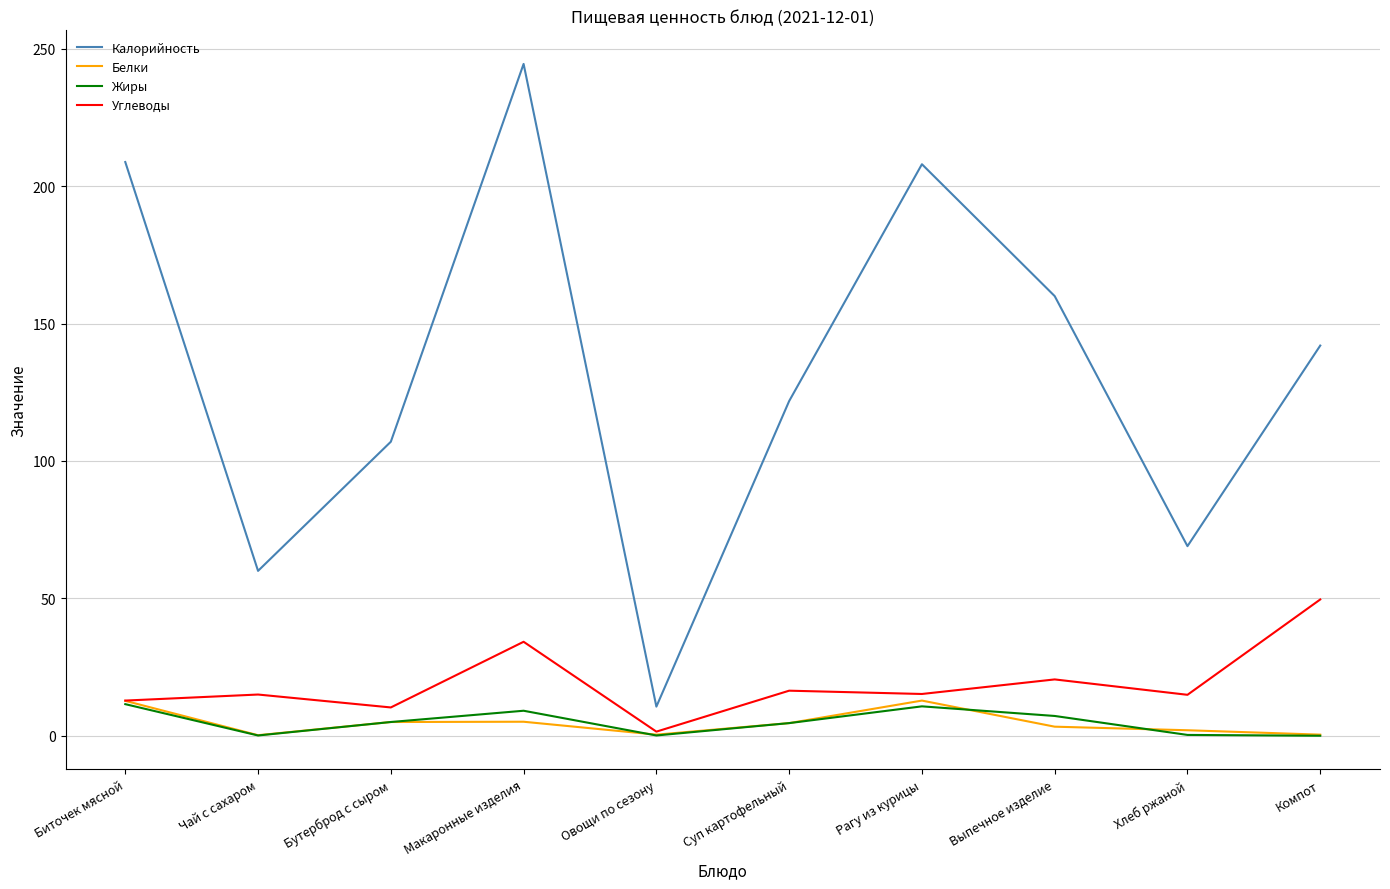

Read the Углеводы value at Биточек мясной.

12.8